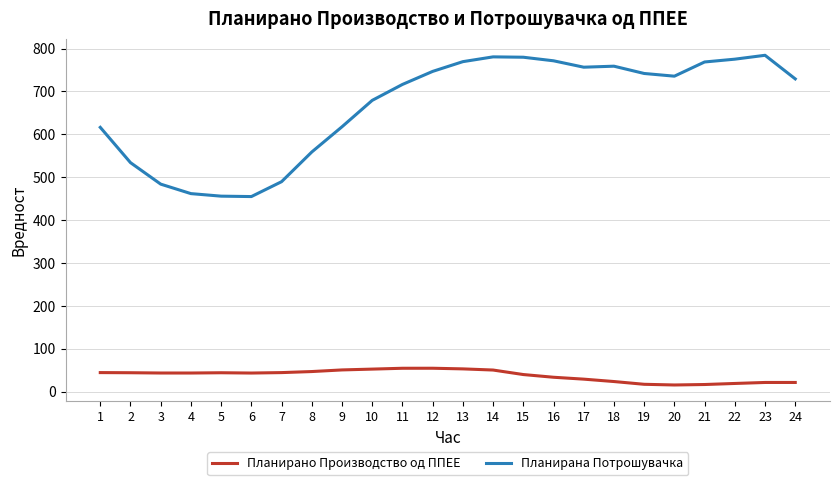

True or false: Планирано Производство од ППЕЕ and Планирана Потрошувачка cross at least once.

False